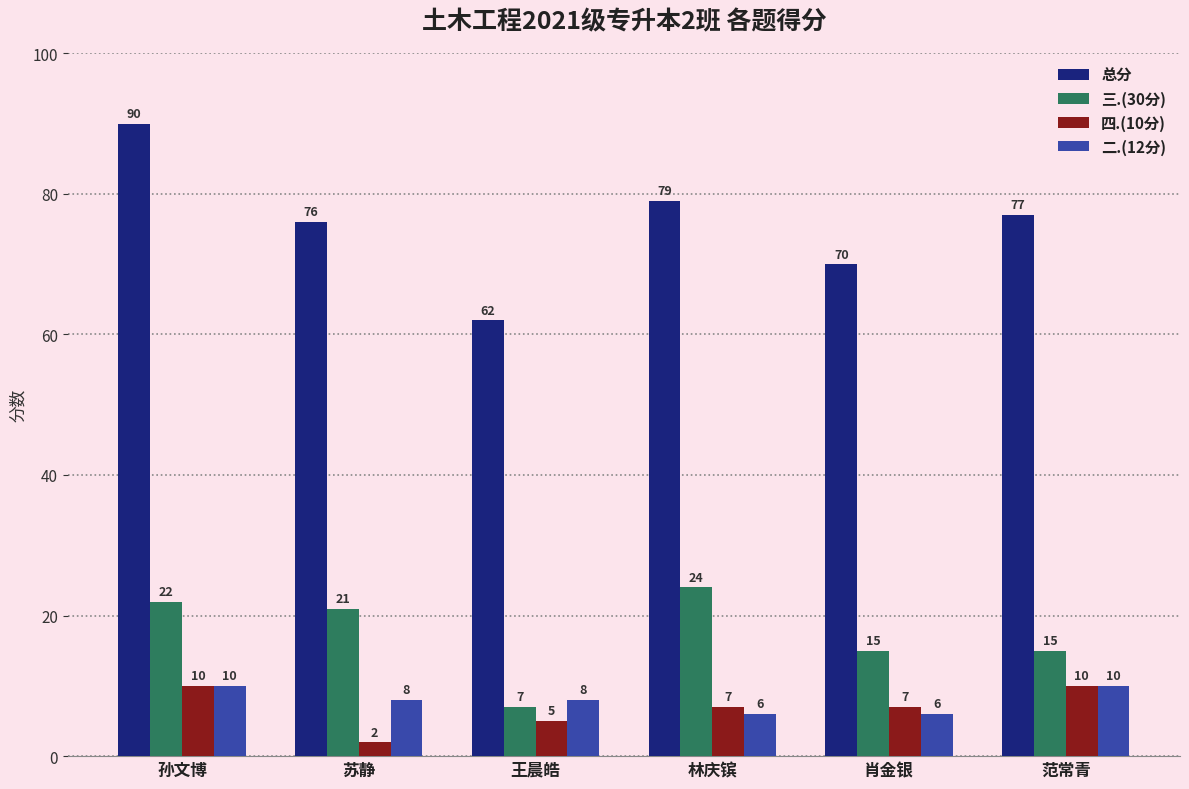

Which series has the largest total across all categories?

总分